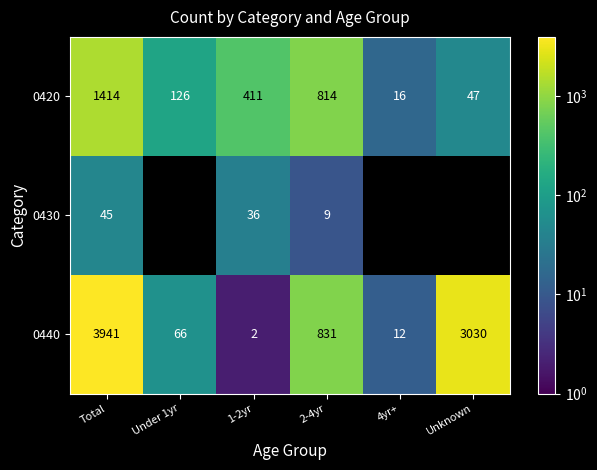

At 1-2yr, list the series in order from smallest to largest.

0440, 0430, 0420